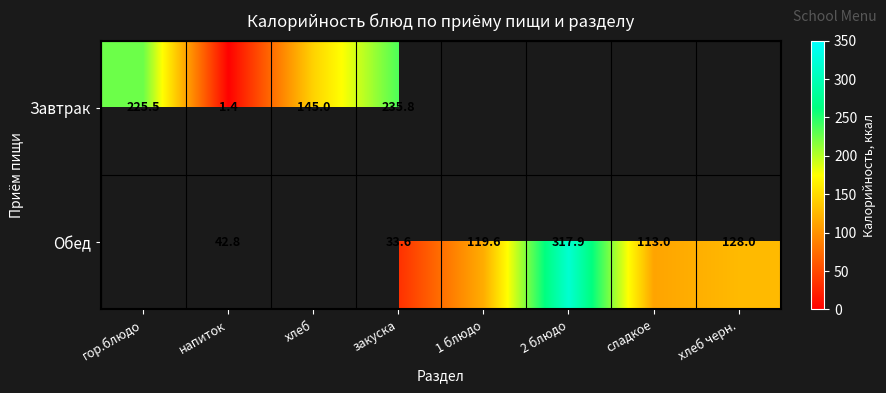

What is the sum of the Обед values at 2 блюдо and закуска?

351.5